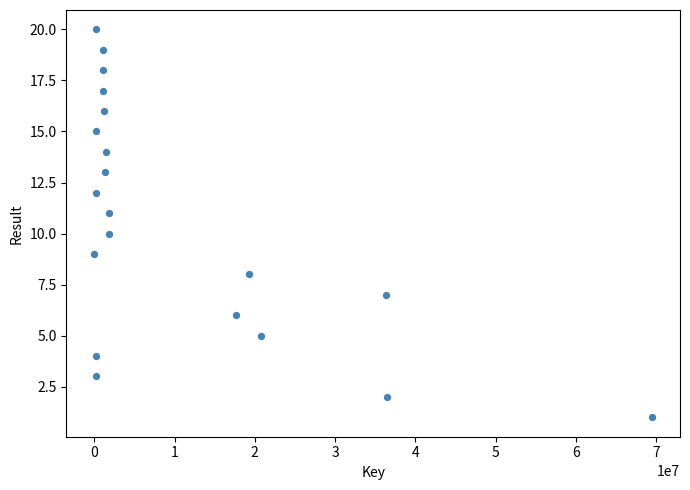

What is the range of Y values (max minus min)?

19